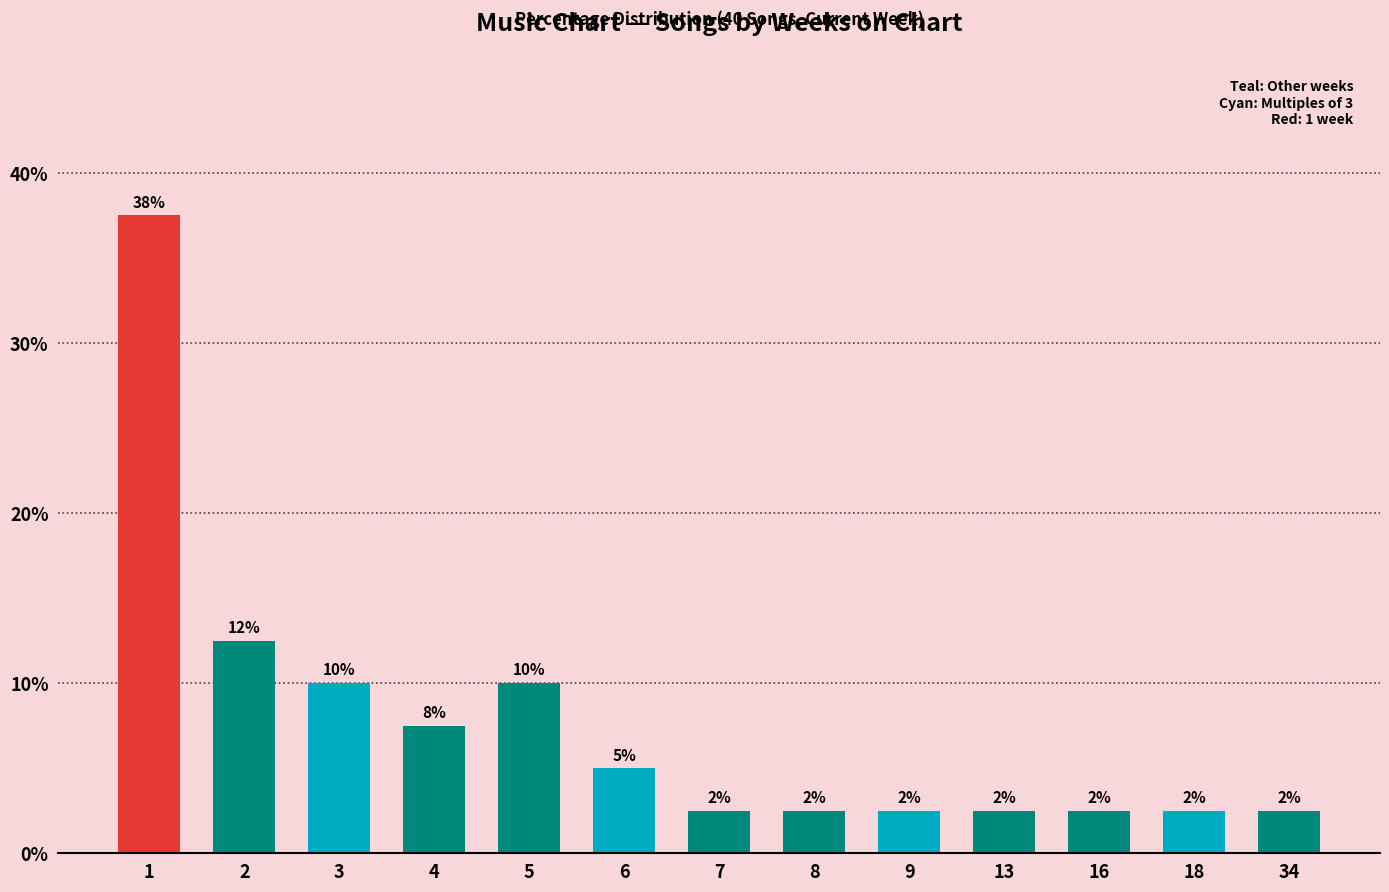

How many bars are there in total?

13